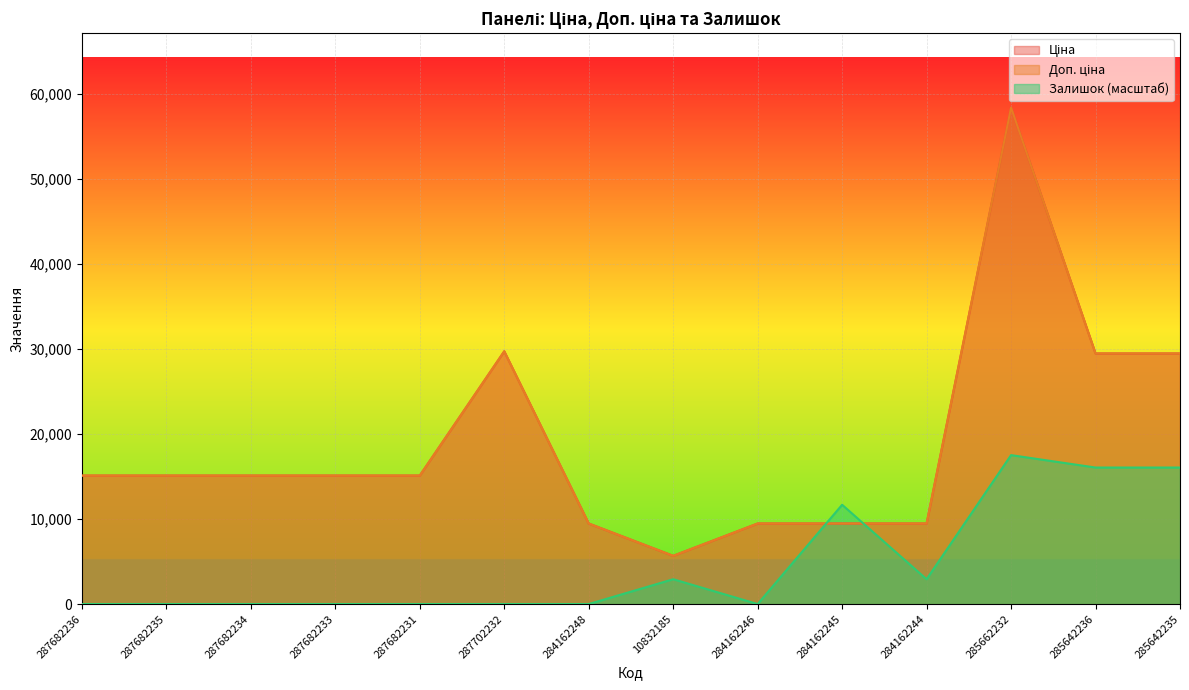

Reading right to left, extract all data points from this chart.

Ціна: 29491.5	29491.5	58426.5	9480.1	9480.1	9480.1	5673.8	9480.1	29747.2	15120.0	15120.0	15120.0	15120.0	15120.0
Доп. ціна: 29491.5	29491.5	58426.5	9480.1	9480.1	9480.1	5673.8	9480.1	29747.2	15120.0	15120.0	15120.0	15120.0	15120.0
Залишок: 16067.3	16067.3	17528.0	2921.3	11685.3	0.0	2921.3	0.0	0.0	0.0	0.0	0.0	0.0	0.0